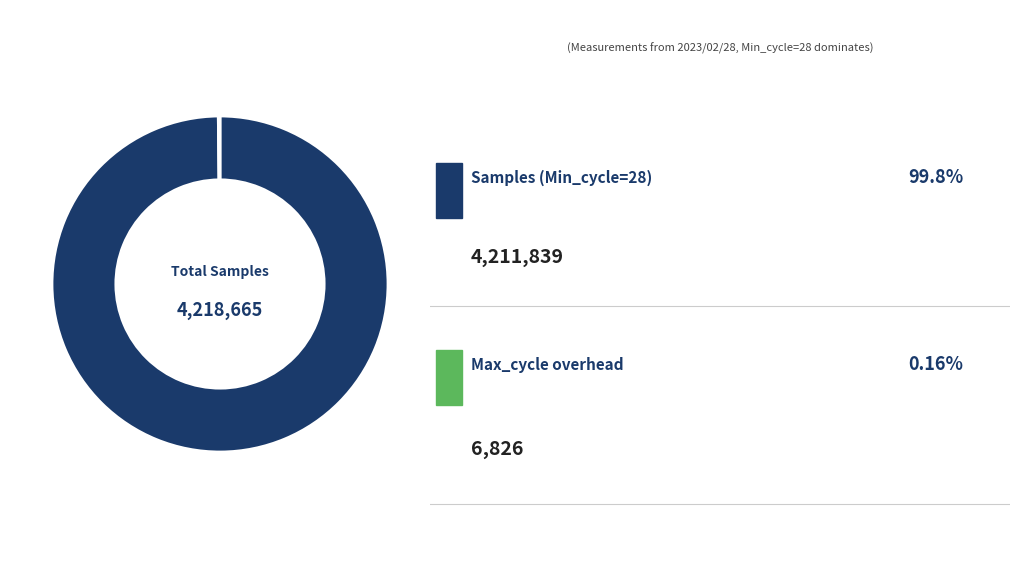

Is there any slice that represents more than half of the pie?

Yes